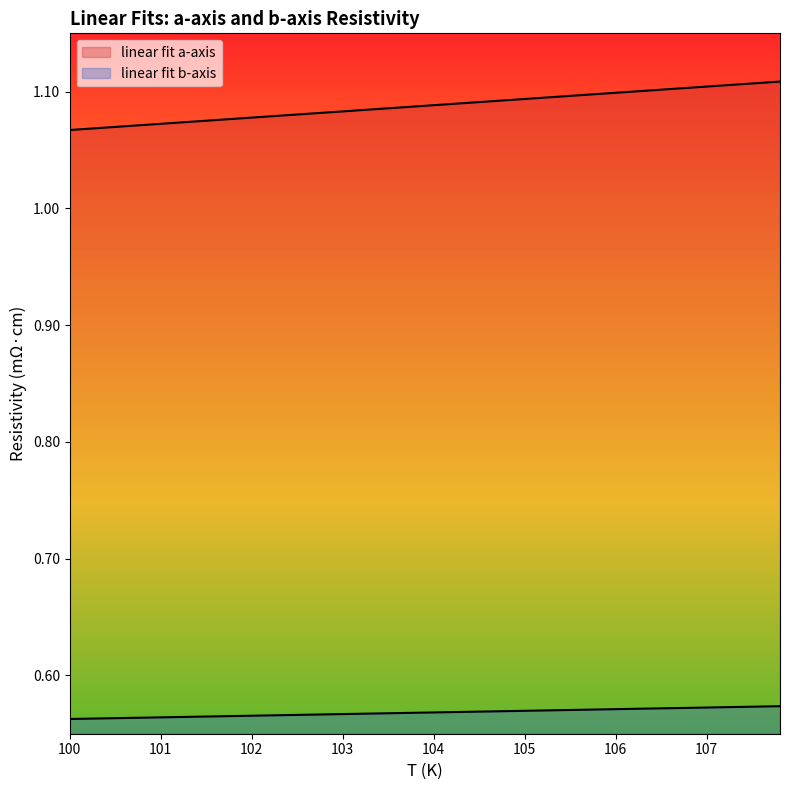

True or false: linear fit a-axis has a value of 1.7 at 106.20621.

False